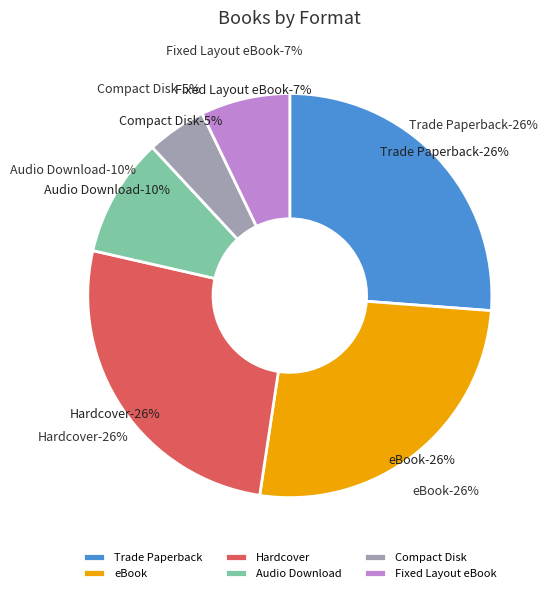

What is the smallest slice in the pie chart?

Compact Disk